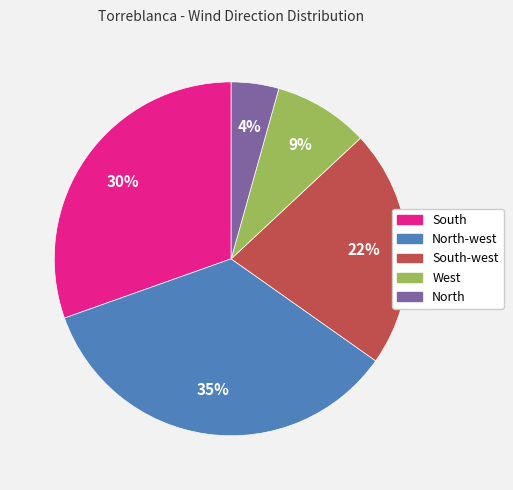

Does any single category account for the majority?

No